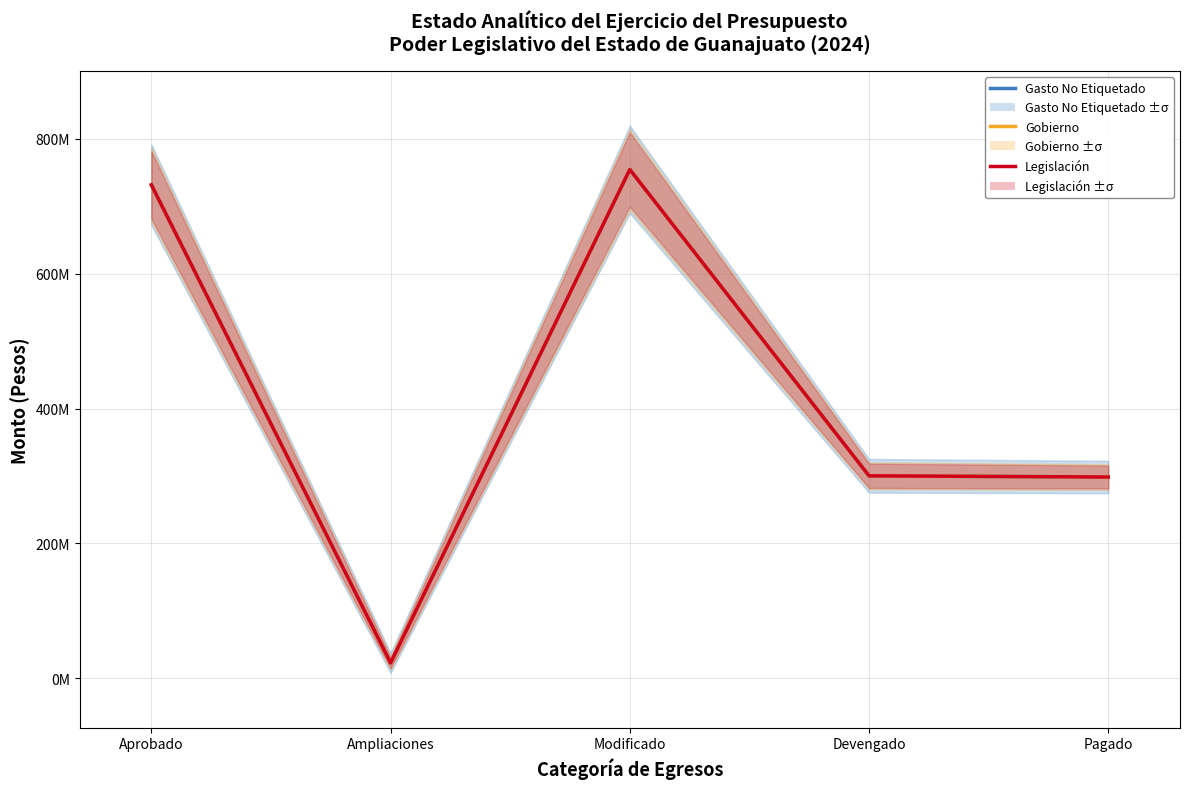

Reading left to right, what are all the values shown in this chart?

Gasto No Etiquetado: 731985912.0	22684374.3	754670286.3	300230565.6	298465415.3
Gobierno: 731985912.0	22684374.3	754670286.3	300230565.6	298465415.3
Legislación: 731985912.0	22684374.3	754670286.3	300230565.6	298465415.3